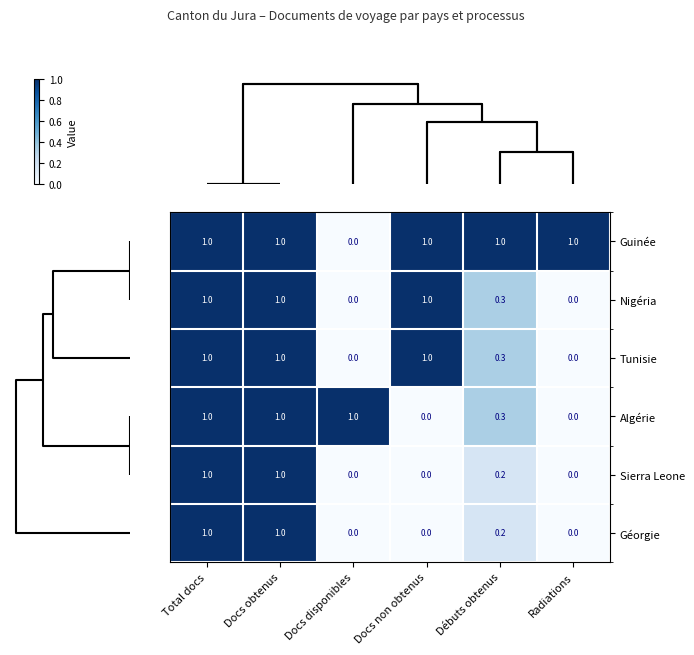

What is the sum of the Guinée values at Docs non obtenus and Docs disponibles?

1.0